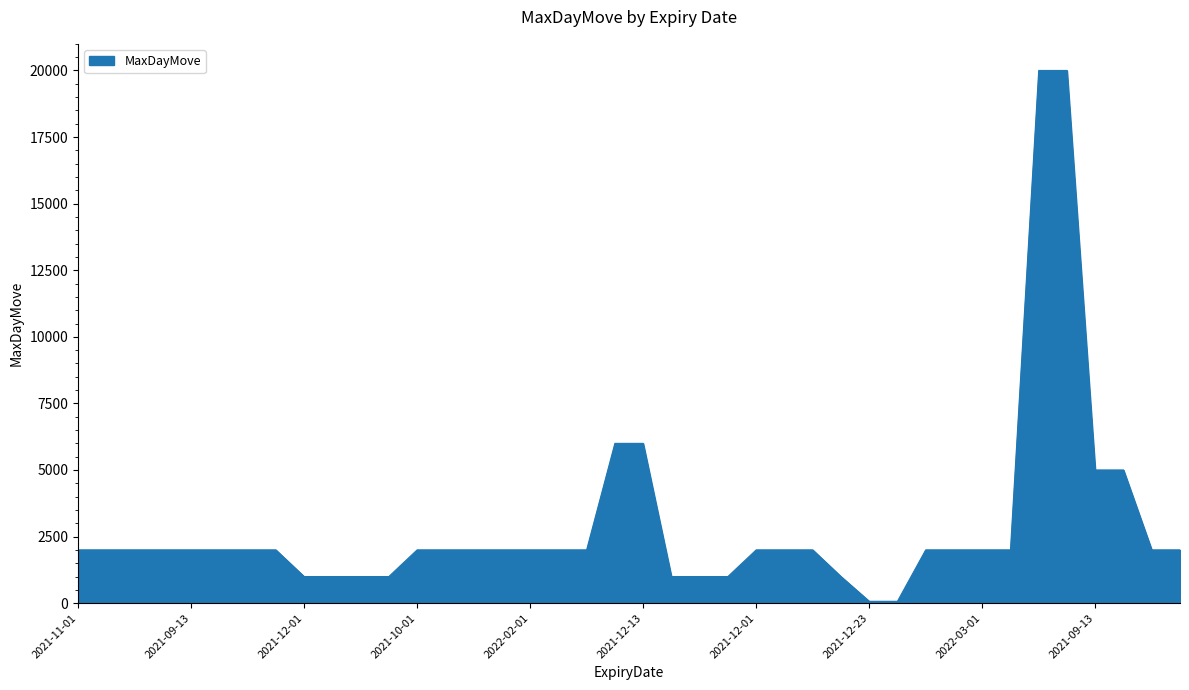

What is the greatest value displayed?

20000